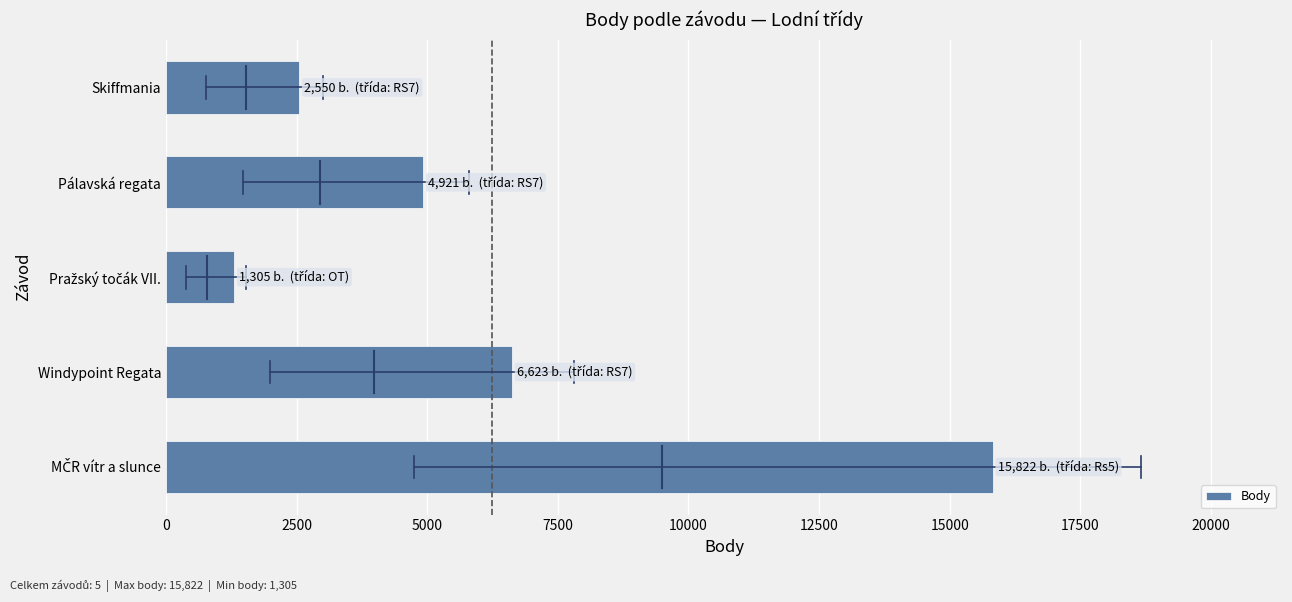

Reading bottom to top, list all the values displayed in this chart.

15822	6623	1305	4921	2550